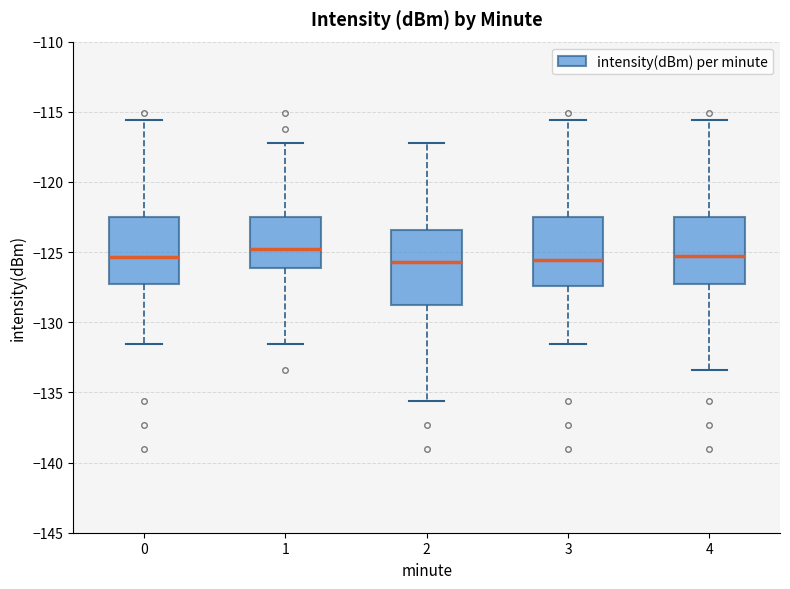

Where is the upper edge of the box at x = 2 on the y-axis? The values are not printed on the chart, so give them approximately, as read against the axis.

-123.5